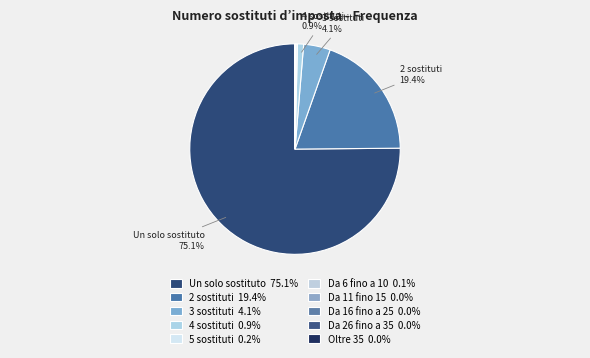

Is it true that 3 sostituti is 4% of the pie?

True